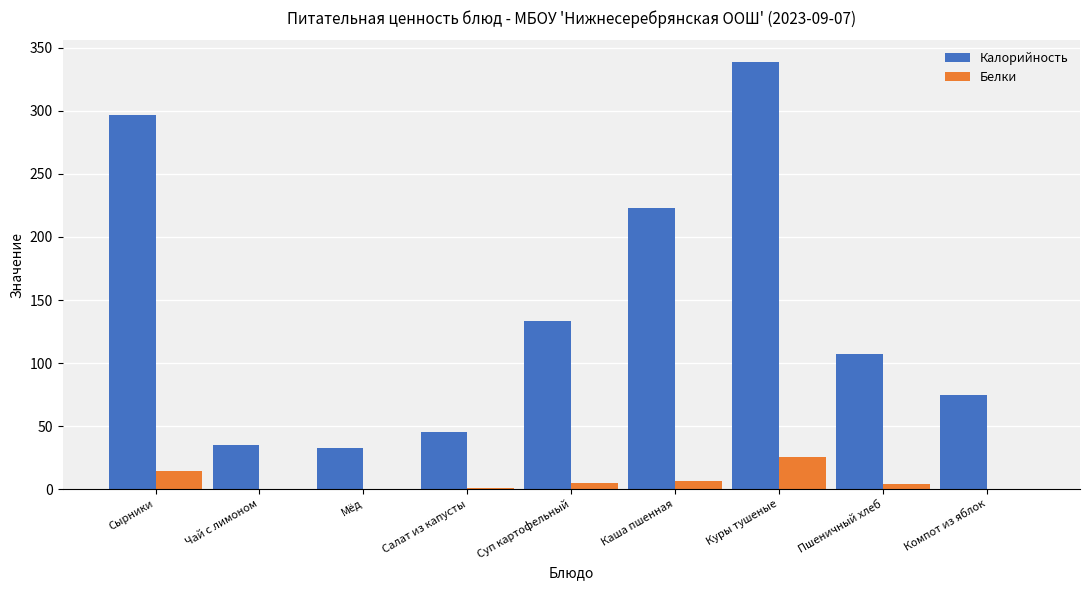

Which series changed the most between Чай с лимоном and Суп картофельный?

Калорийность